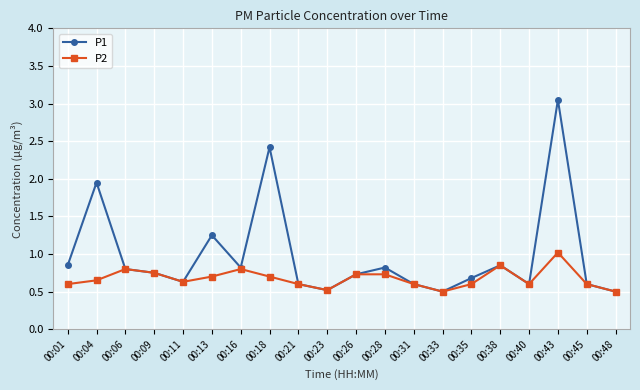

At which label does P1 reach its peak?

00:43